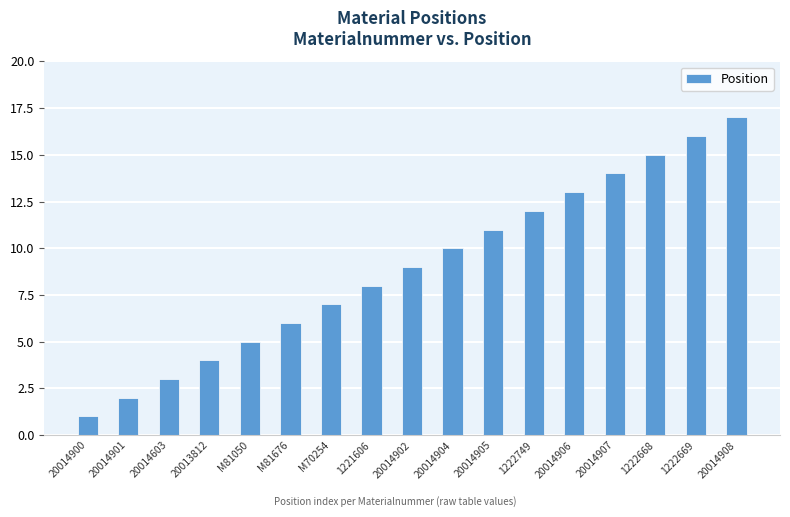

Reading left to right, extract all data points from this chart.

20014900=1	20014901=2	20014603=3	20013812=4	M81050=5	M81676=6	M70254=7	1221606=8	20014902=9	20014904=10	20014905=11	1222749=12	20014906=13	20014907=14	1222668=15	1222669=16	20014908=17